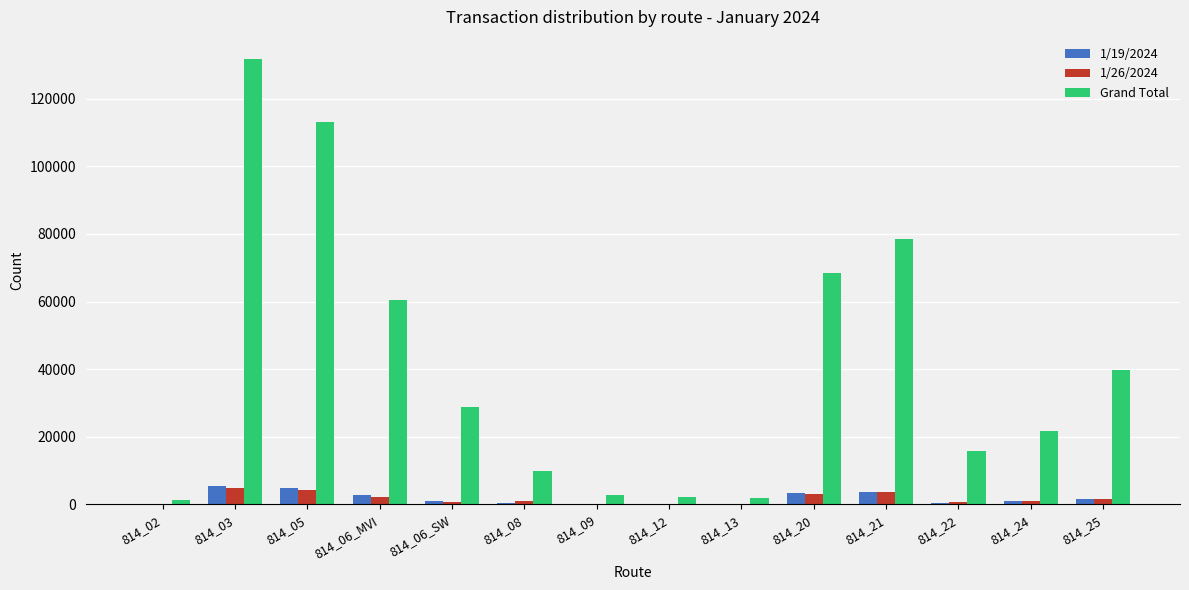

How many series are shown in this chart?

3